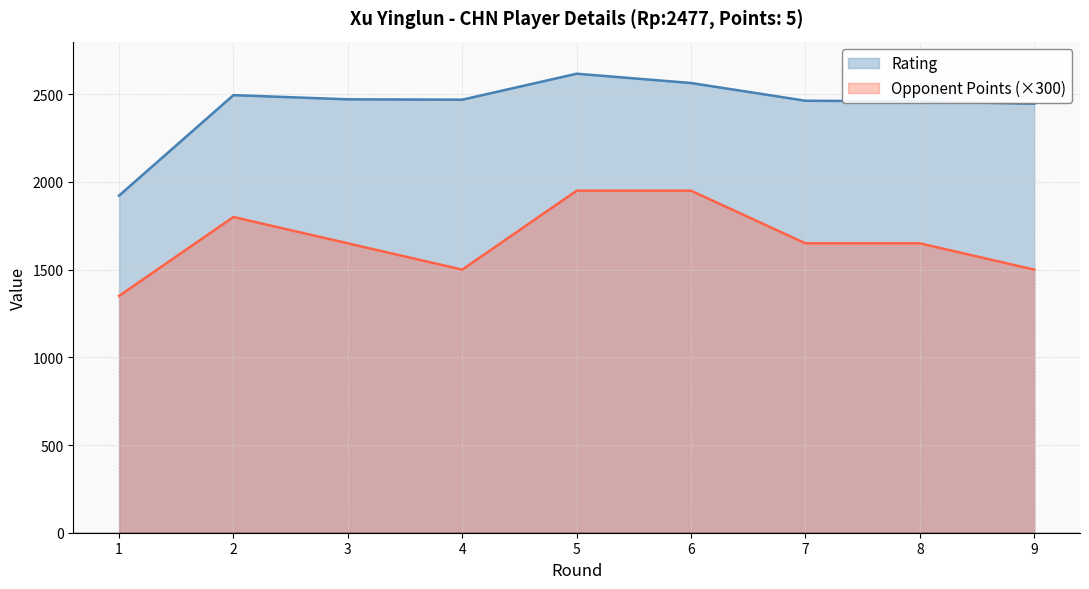

Reading right to left, transcribe all the data shown in this chart.

Rating: 2446	2459	2463	2564	2617	2469	2471	2495	1922
Opponent Points: 1500	1650	1650	1950	1950	1500	1650	1800	1350